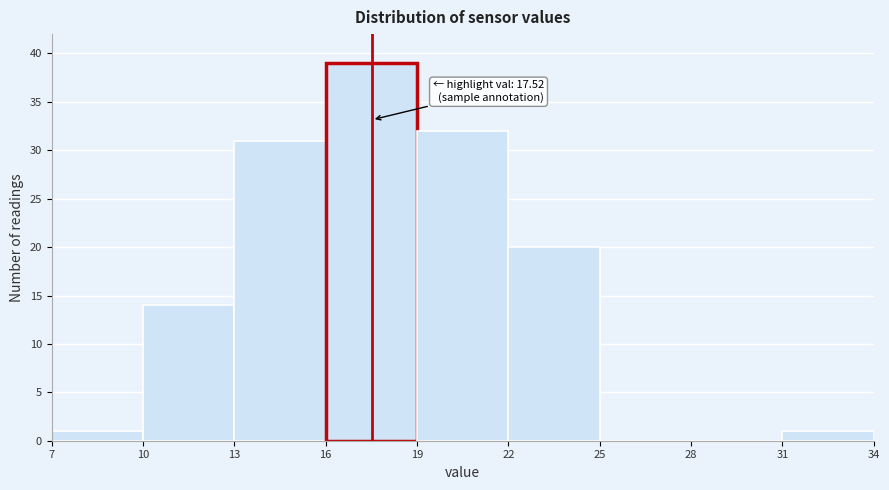

Over which range of the x-axis is the bar tallest?

16 to 19